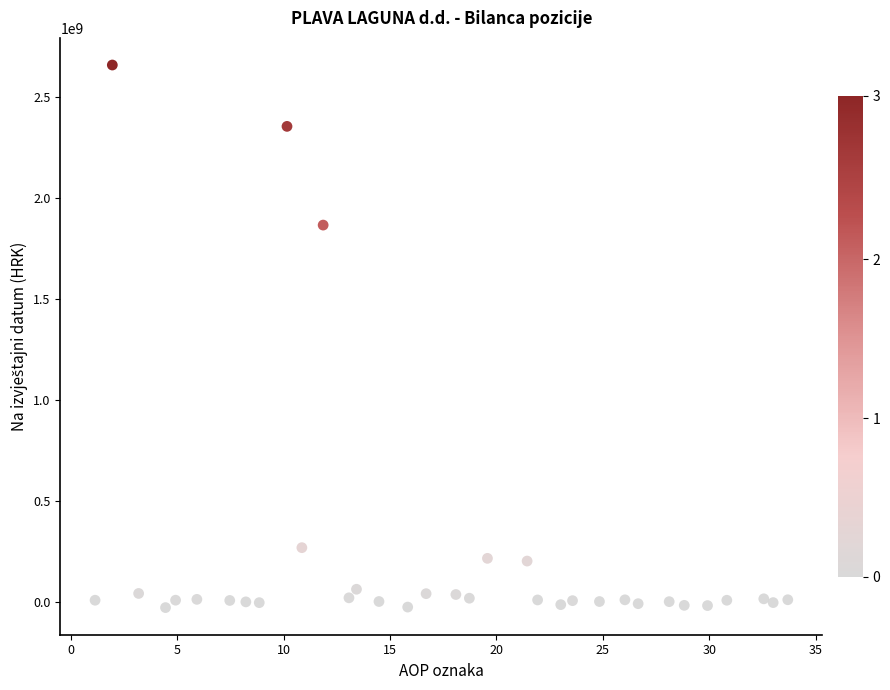

What is the range of Y values (max minus min)?

2681483614.5